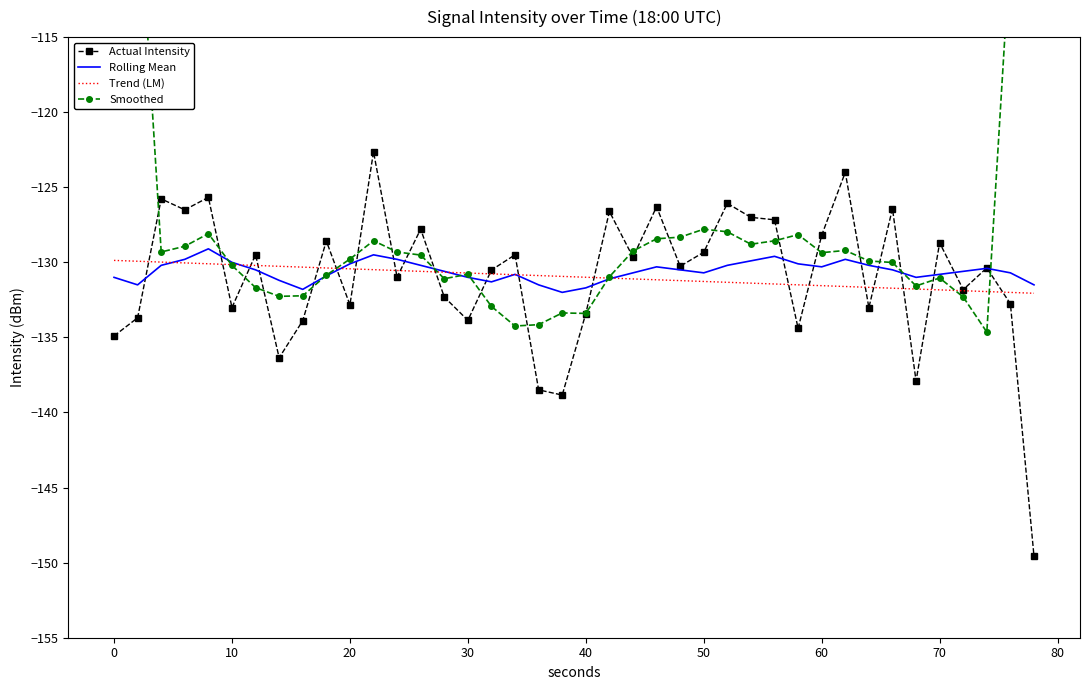

What is the difference between the maximum and minimum values in the Smoothed series?

55.8